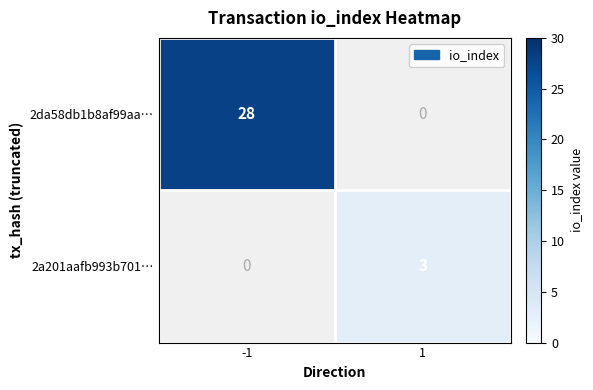

The value of 2a201aafb993b701… at 1 is 4. True or false?

False